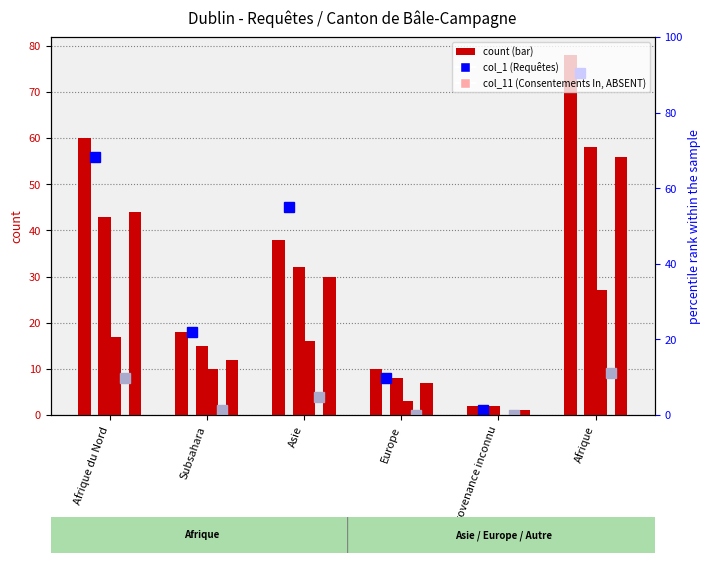

How many bars are there in each group?

6